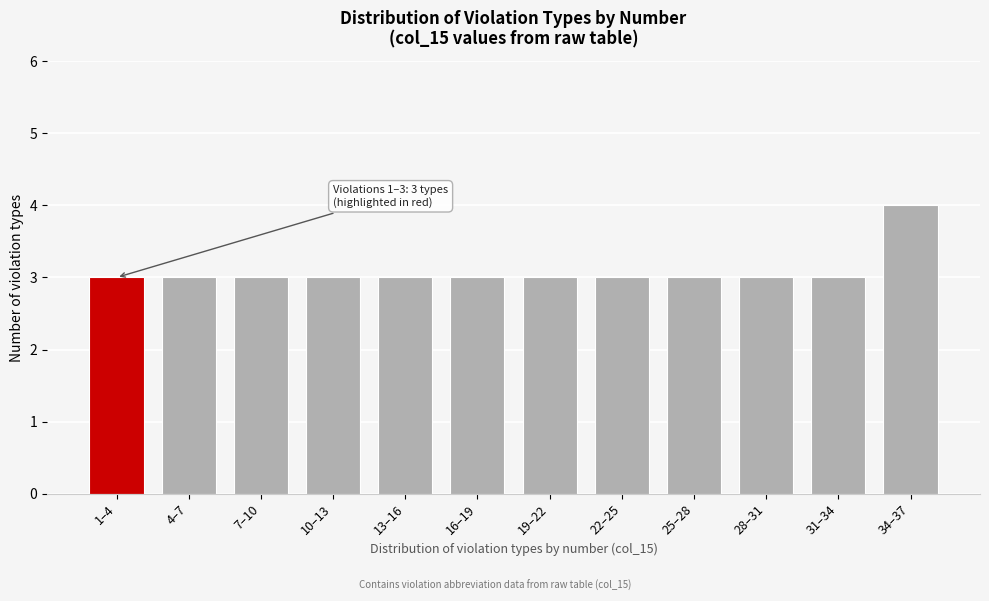

Reading left to right, what are all the values shown in this chart?

3	3	3	3	3	3	3	3	3	3	3	4